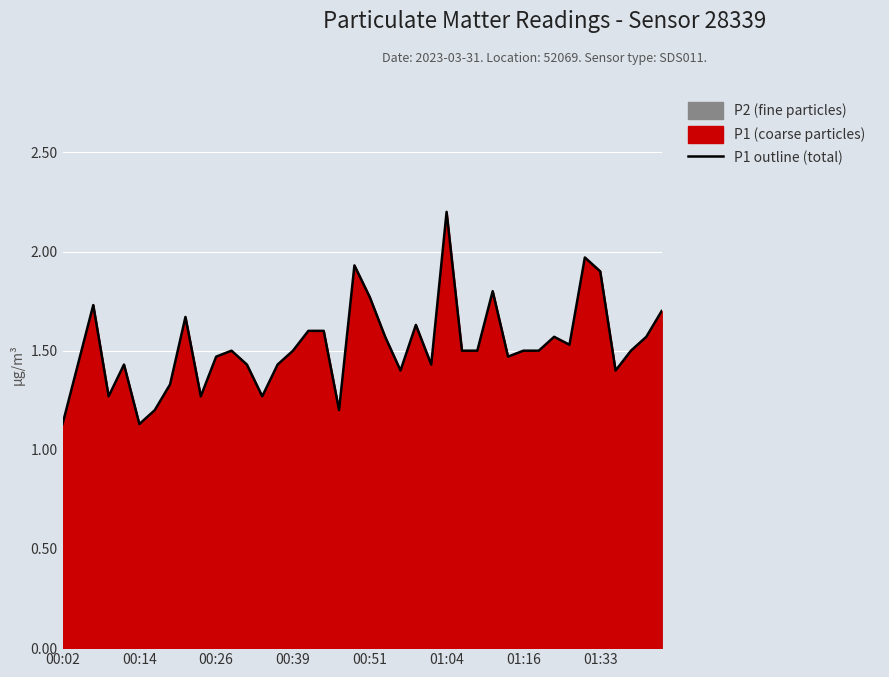

The P1 outline (total) series shows 3.4 at 01:33. True or false?

False